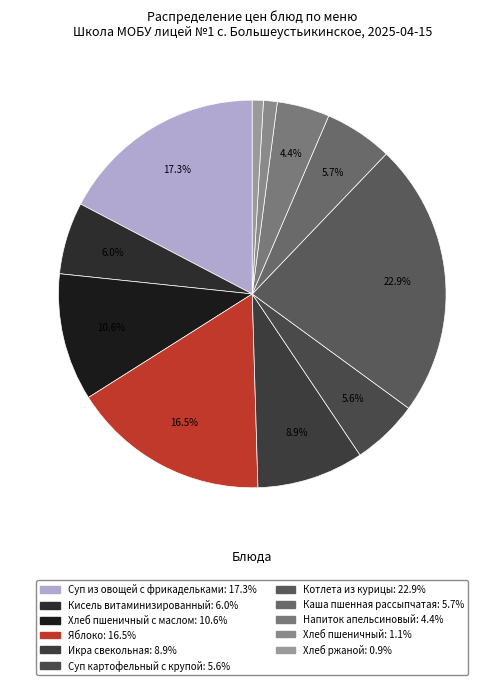

How many slices are in this pie chart?

11